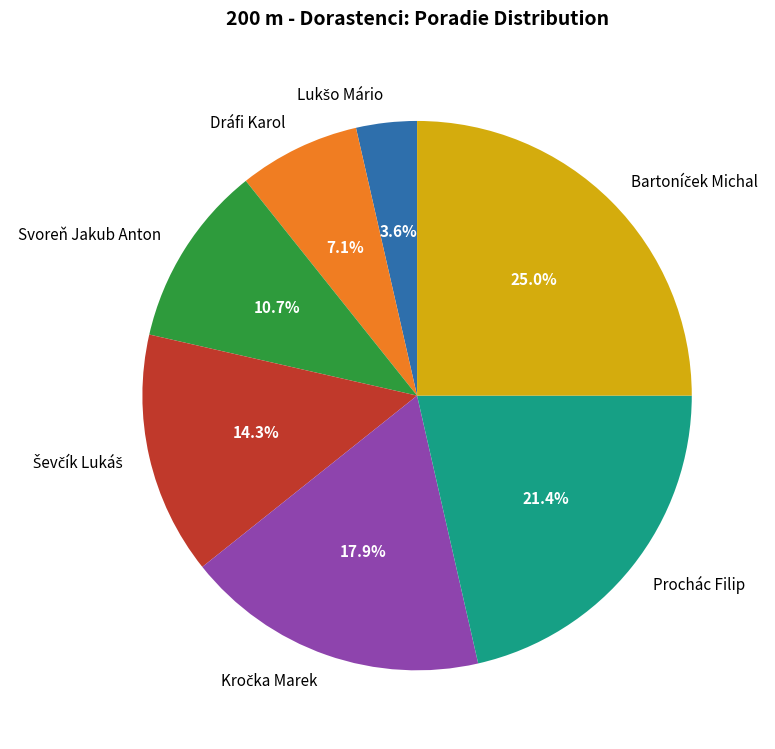

To the nearest percent, what percentage of the pie is Prochác Filip?

21%